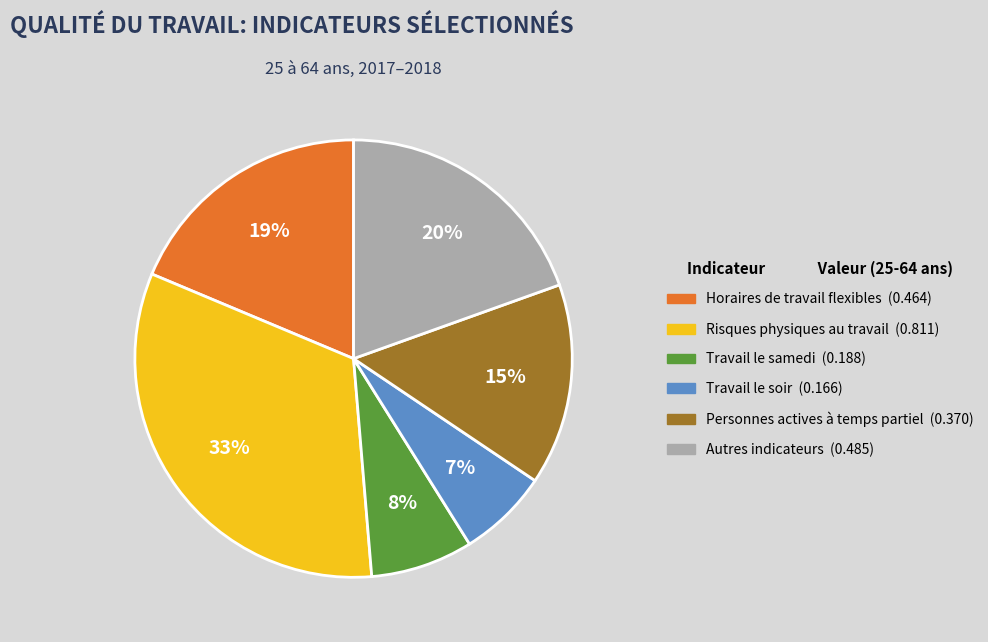

To the nearest percent, what is the average slice percentage?

17%